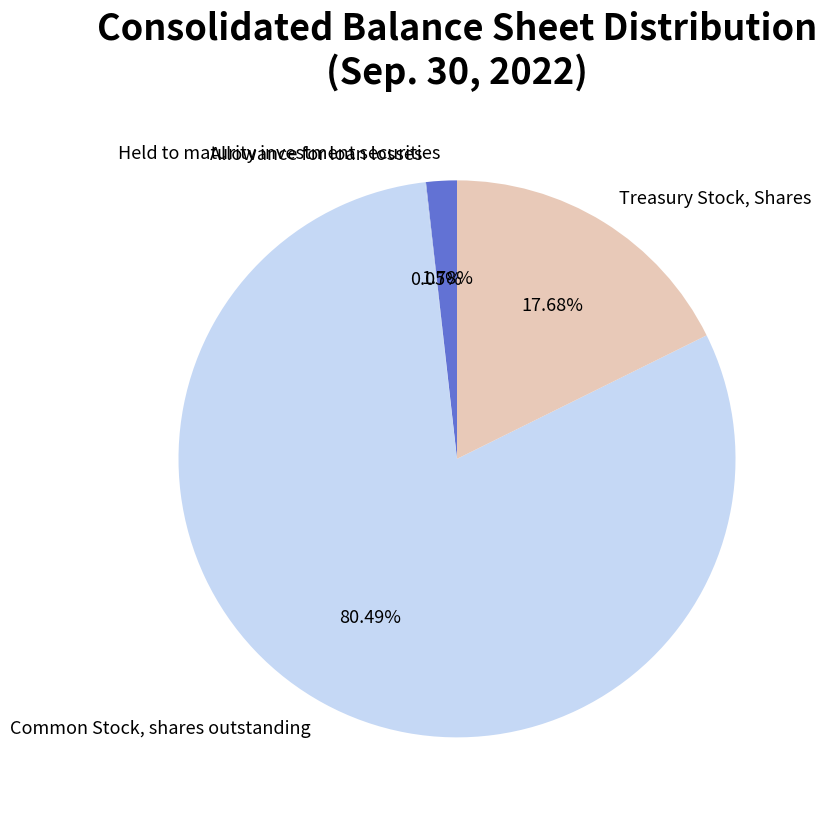

What is the largest slice in the pie chart?

Common Stock, shares outstanding